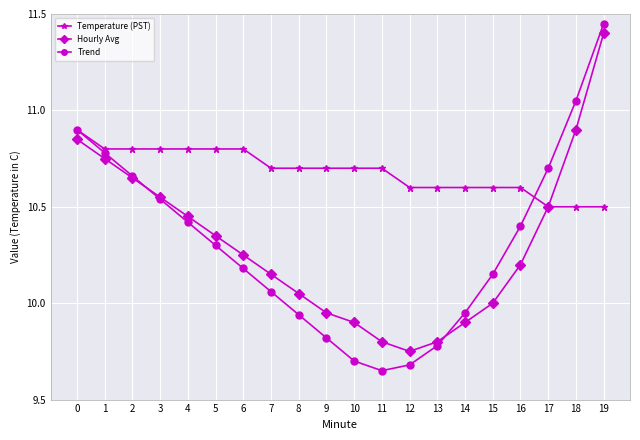

What is the highest value of the Temperature (PST) series?

10.9